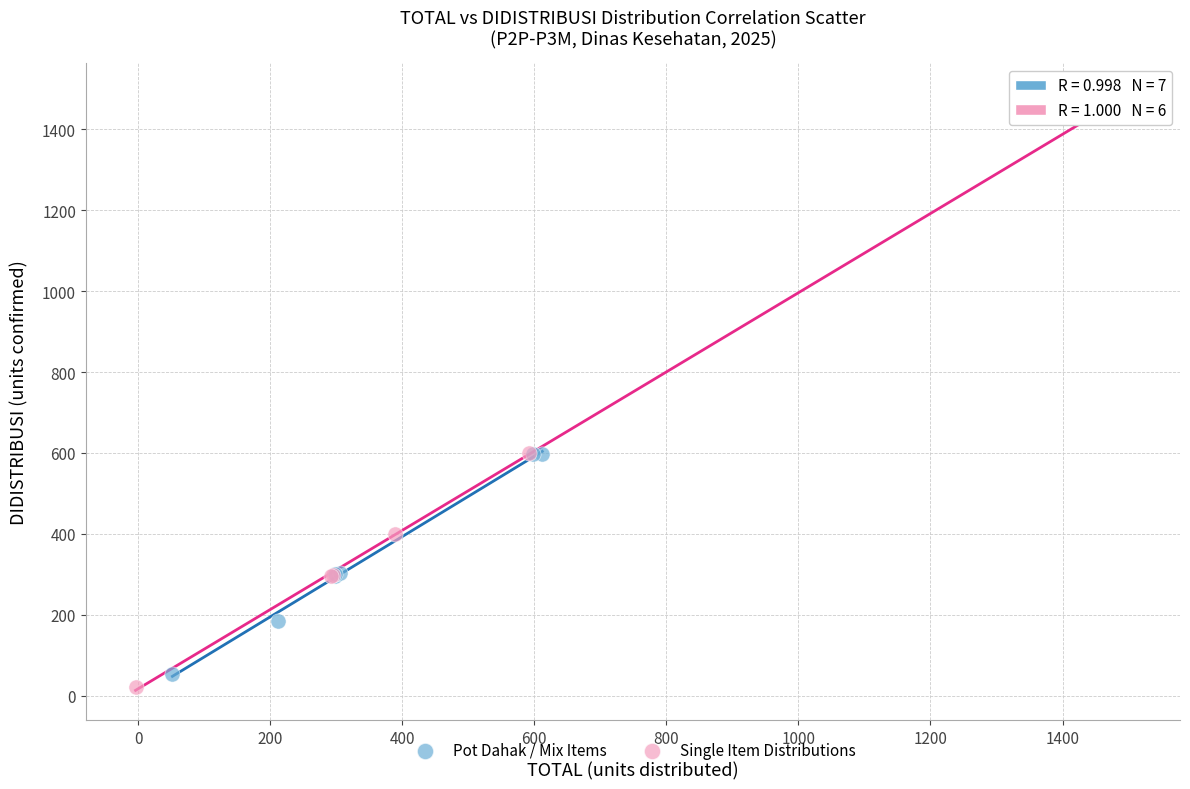

Which series reaches the maximum Y coordinate?

Single Item Distributions